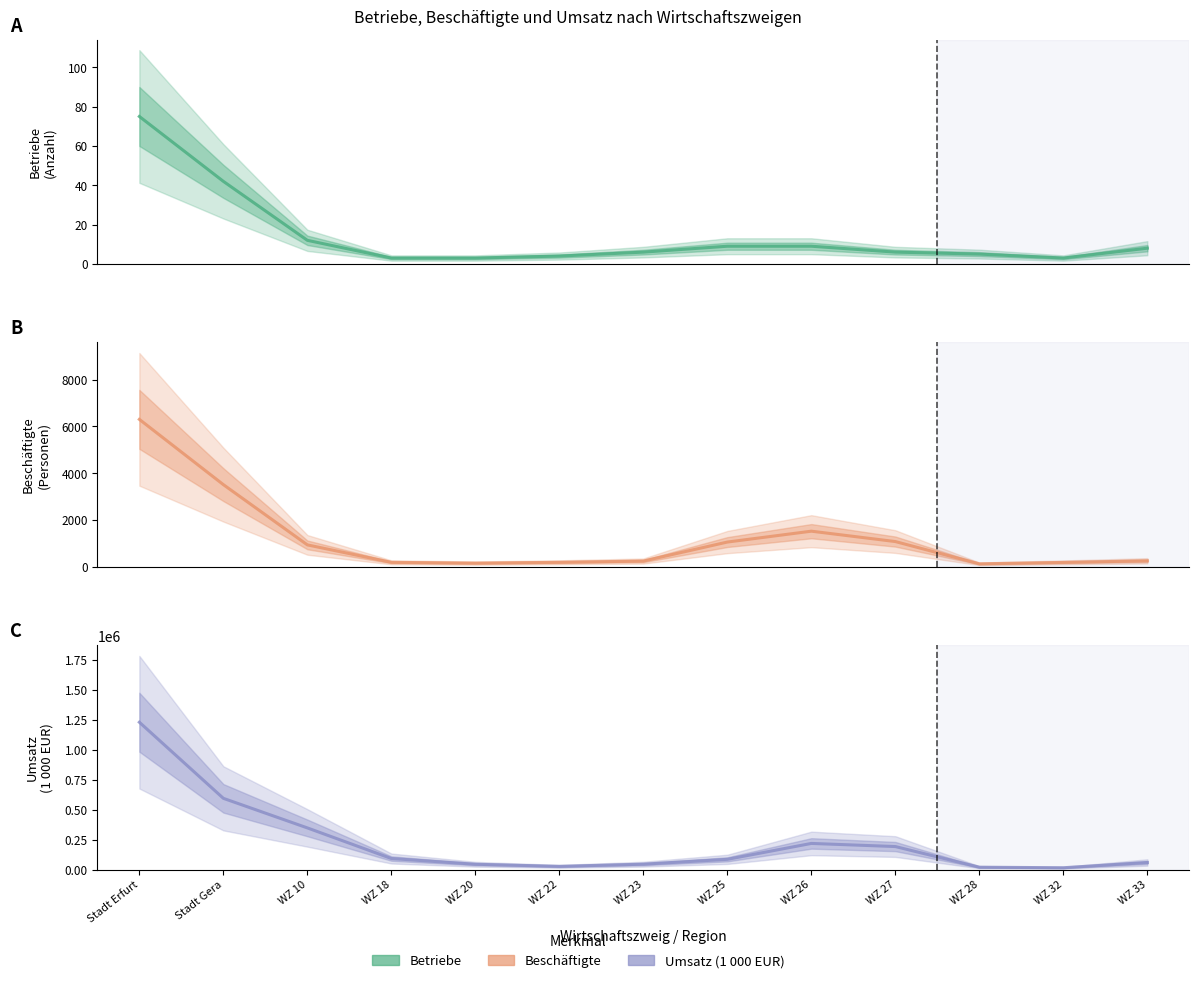

Between Stadt Erfurt and WZ 26, which is larger?

Stadt Erfurt